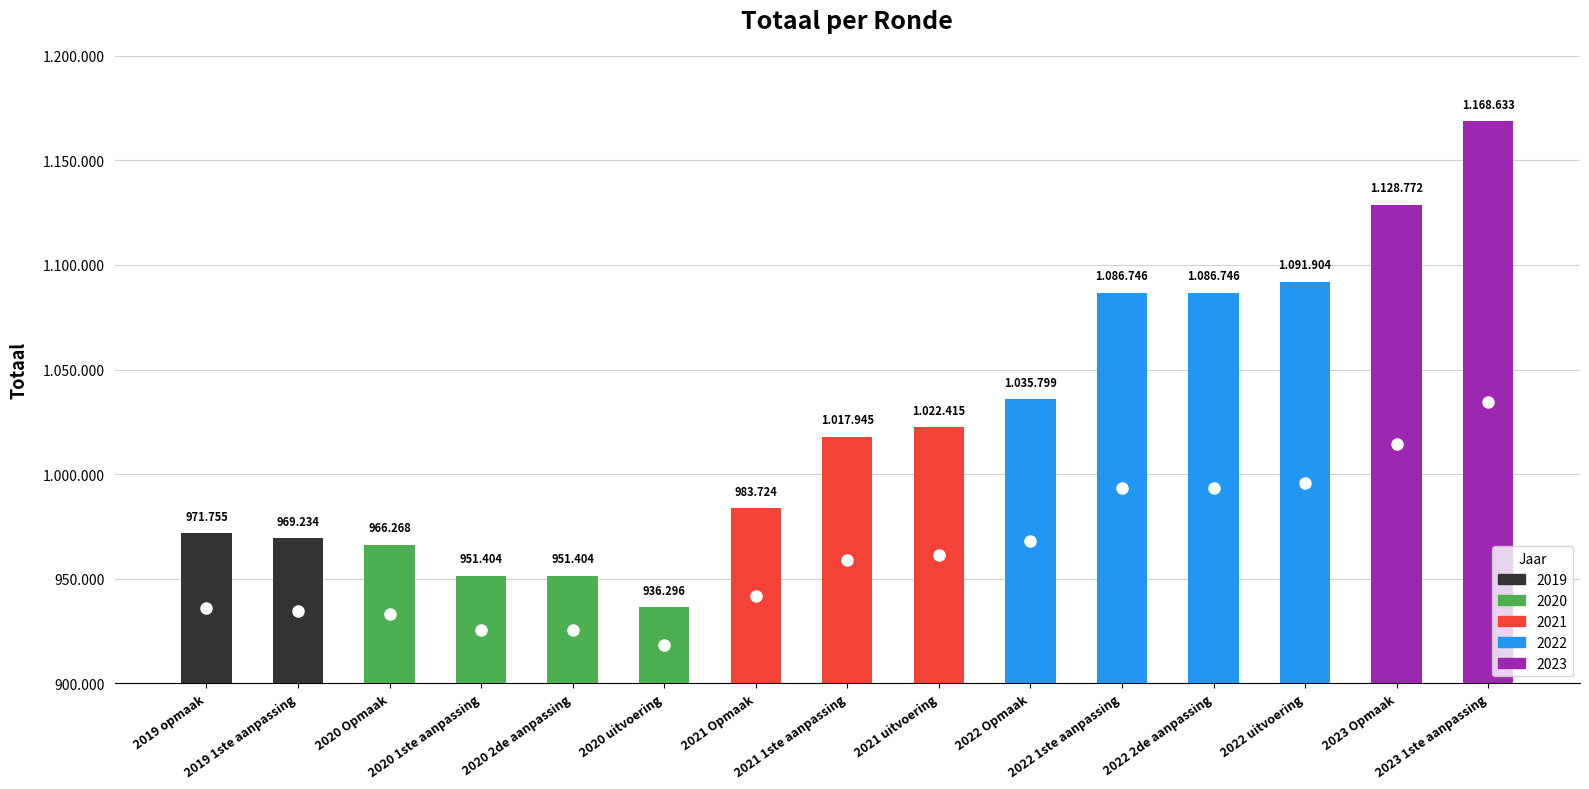

Are the bars horizontal?

No